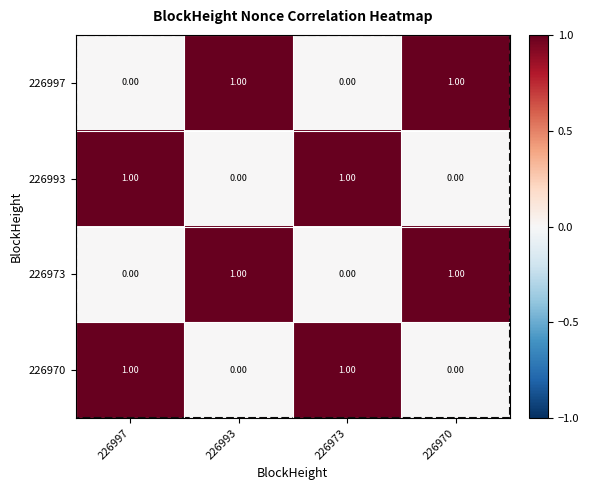

Is the value of 226970 at 226997 greater than the value of 226973 at 226973?

Yes